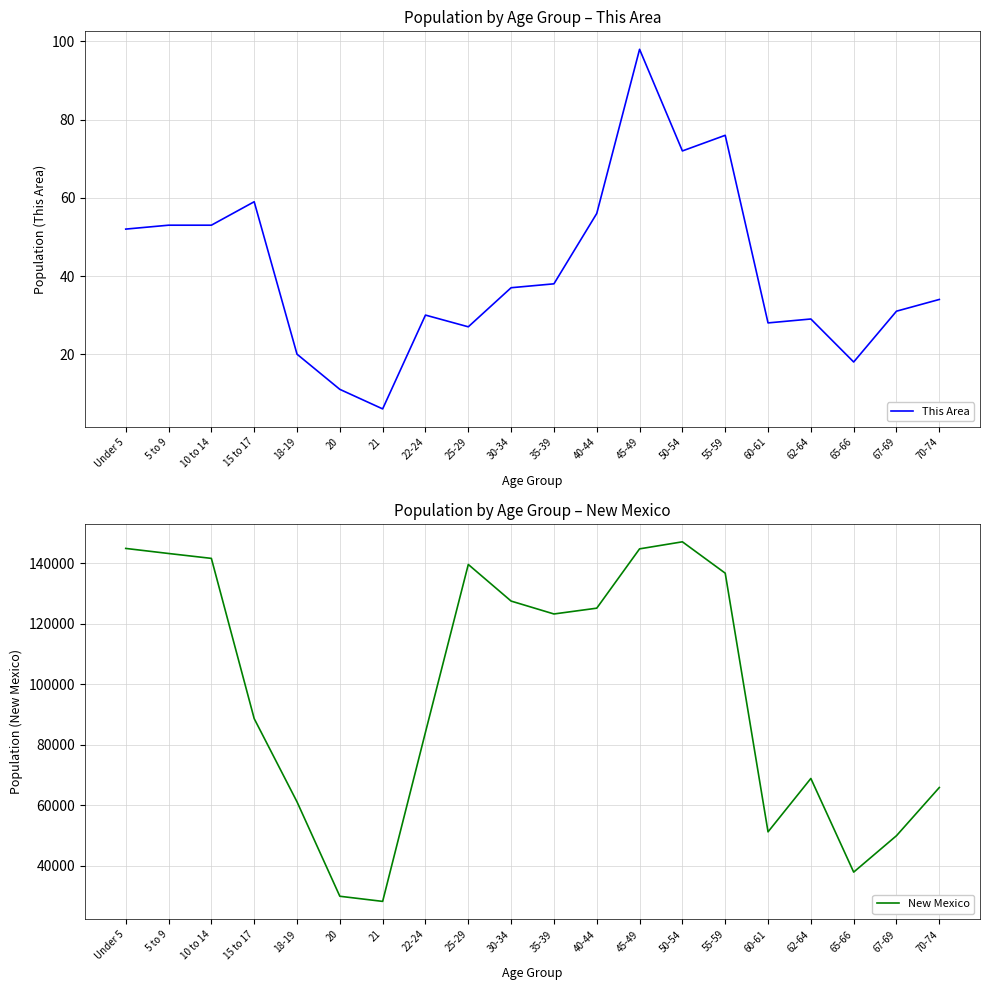

Rank the series by their maximum value, from highest to lowest.

New Mexico, This Area